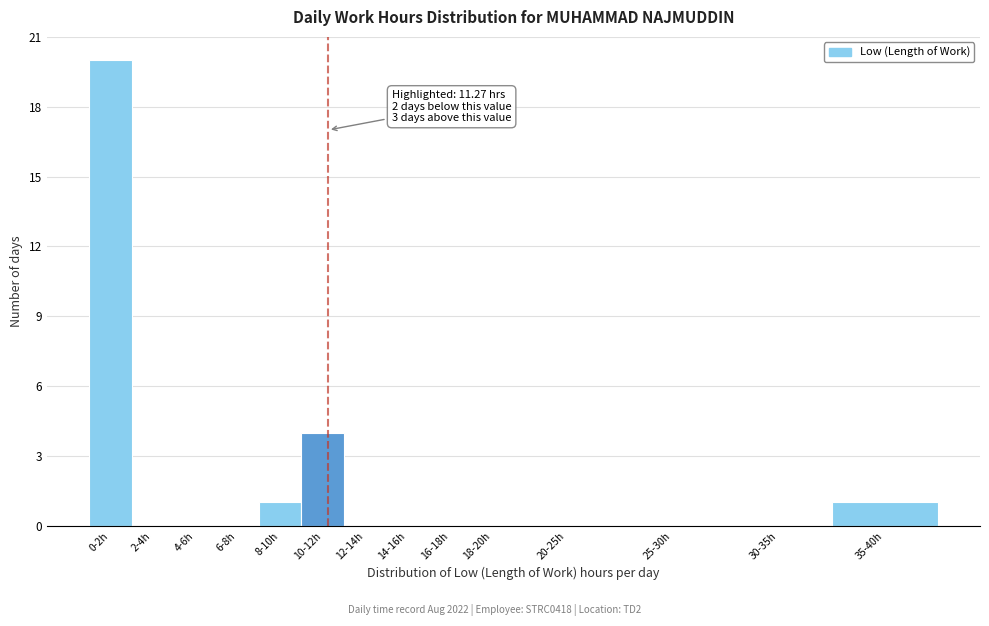

Reading left to right, list all the values displayed in this chart.

0-2h=20	2-4h=0	4-6h=0	6-8h=0	8-10h=1	10-12h=4	12-14h=0	14-16h=0	16-18h=0	18-20h=0	20-25h=0	25-30h=0	30-35h=0	35-40h=1